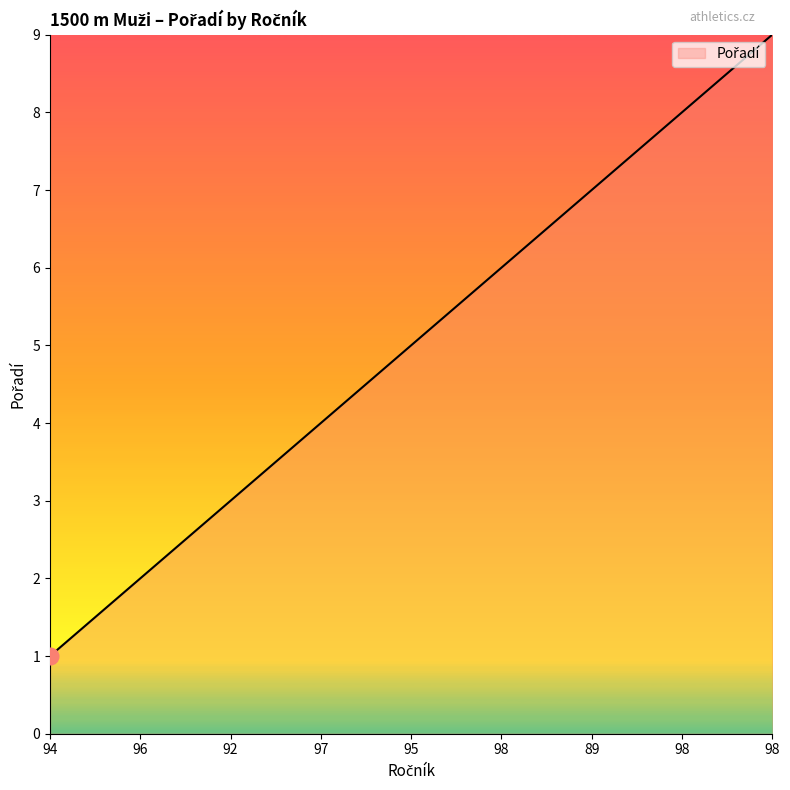

True or false: the data has more than 2 interior local peaks.

False